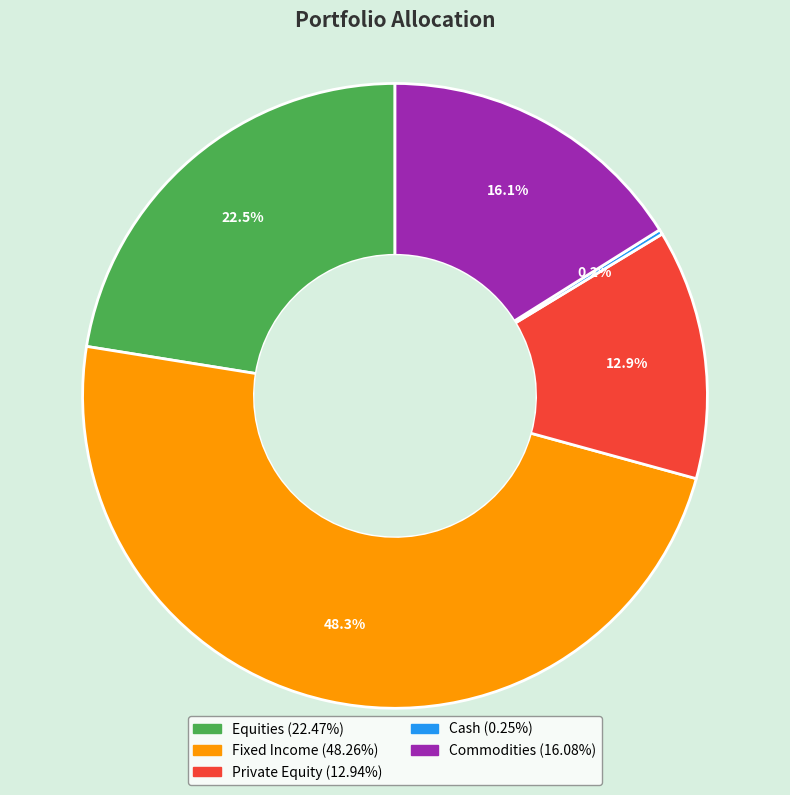

Is the sum of Commodities and Fixed Income greater than half?

Yes